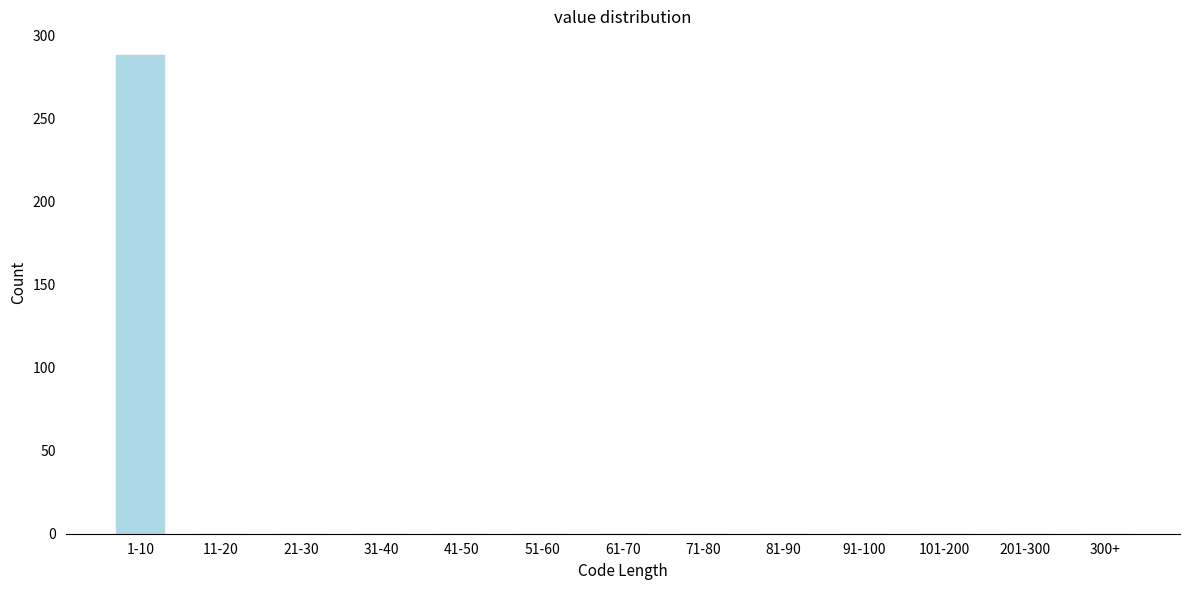

Reading left to right, list all the values displayed in this chart.

1-10=288	11-20=0	21-30=0	31-40=0	41-50=0	51-60=0	61-70=0	71-80=0	81-90=0	91-100=0	101-200=0	201-300=0	300+=0